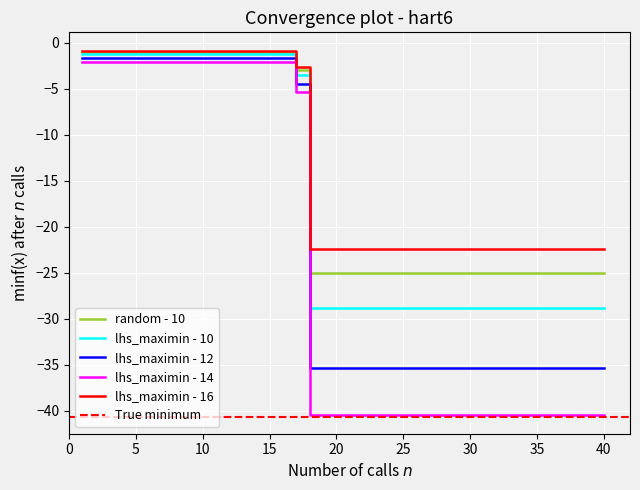

What is the lowest value of the lhs_maximin - 14 series?

-40.5